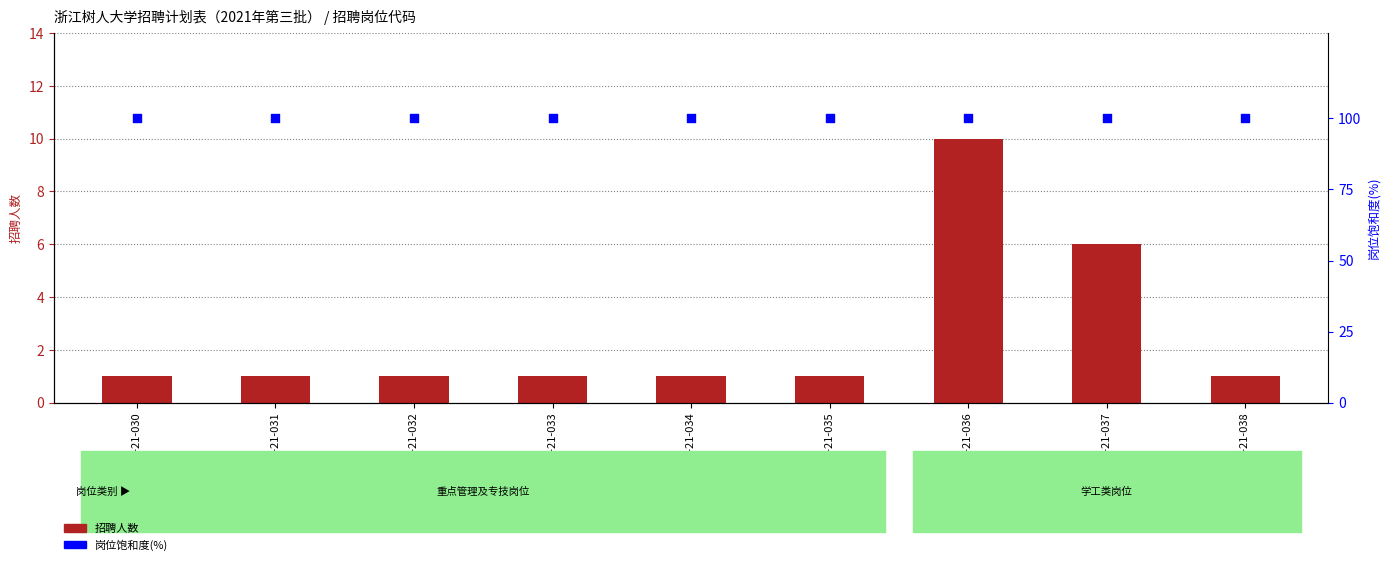

Which series has the largest total across all categories?

岗位饱和度(%)